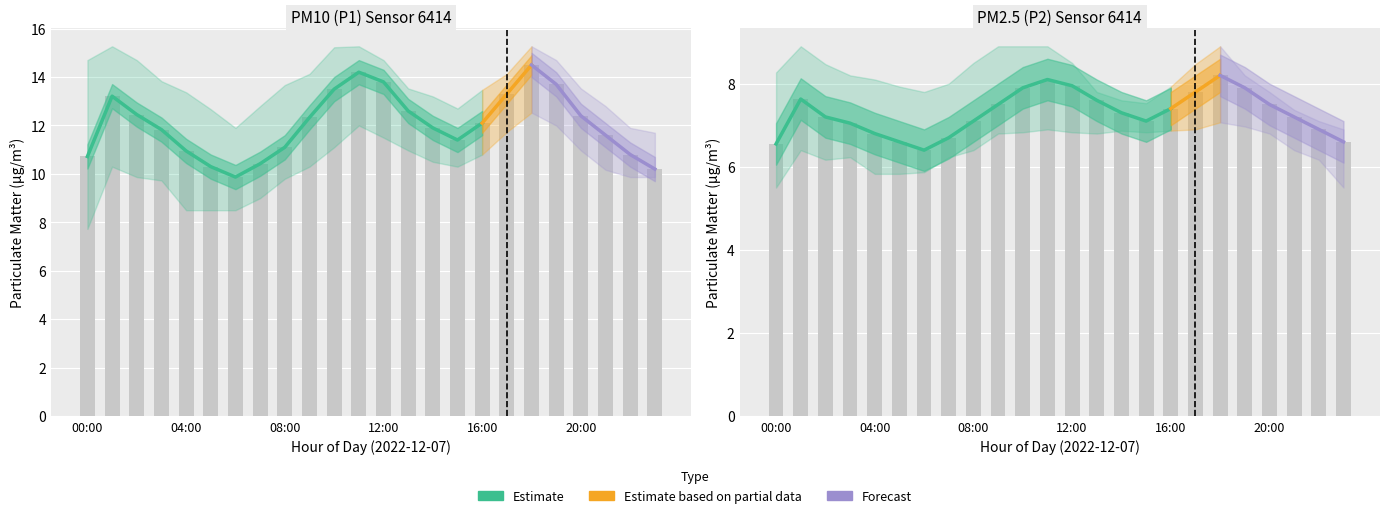

Does the chart contain any negative values?

No